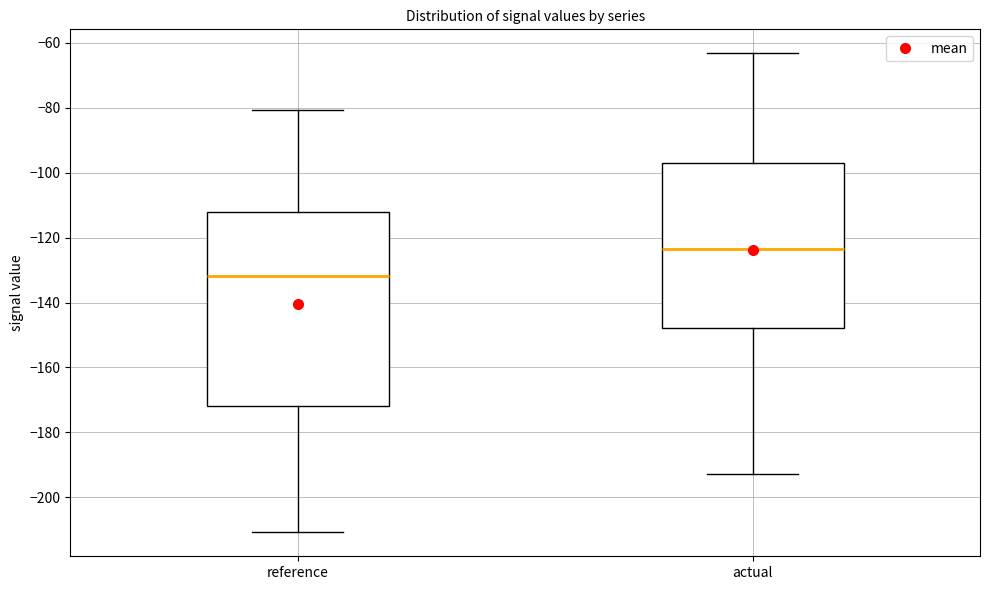

Reading left to right, read every box against the y-axis: the position of its median line, the range the box covers, and the ends of its whiskers. The values are not printed on the chart, so give them approximately, as read against the axis.

reference: median -132, box -172 to -112, whiskers -210 to -80
actual: median -124, box -148 to -96, whiskers -192 to -64